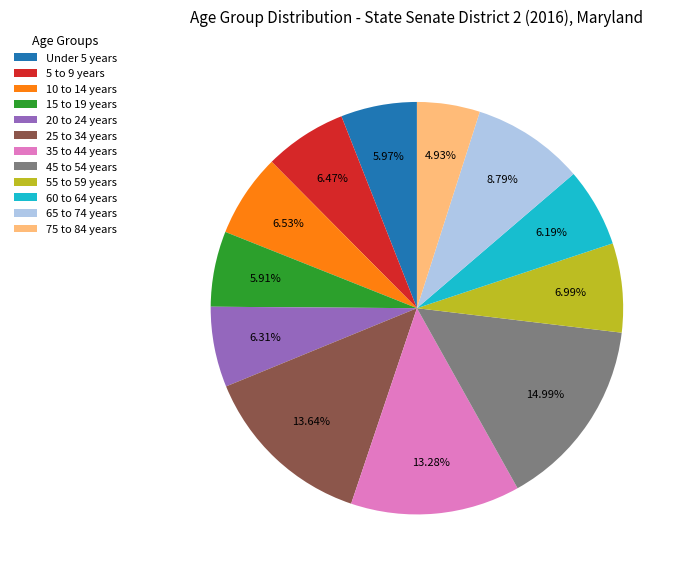

The Under 5 years slice represents 6% of the pie. True or false?

True